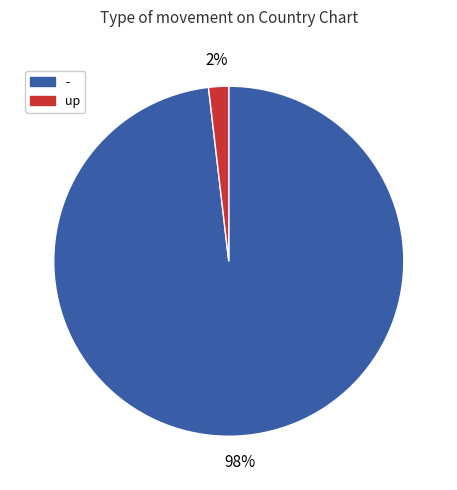

Which slice represents more than half of the pie?

-